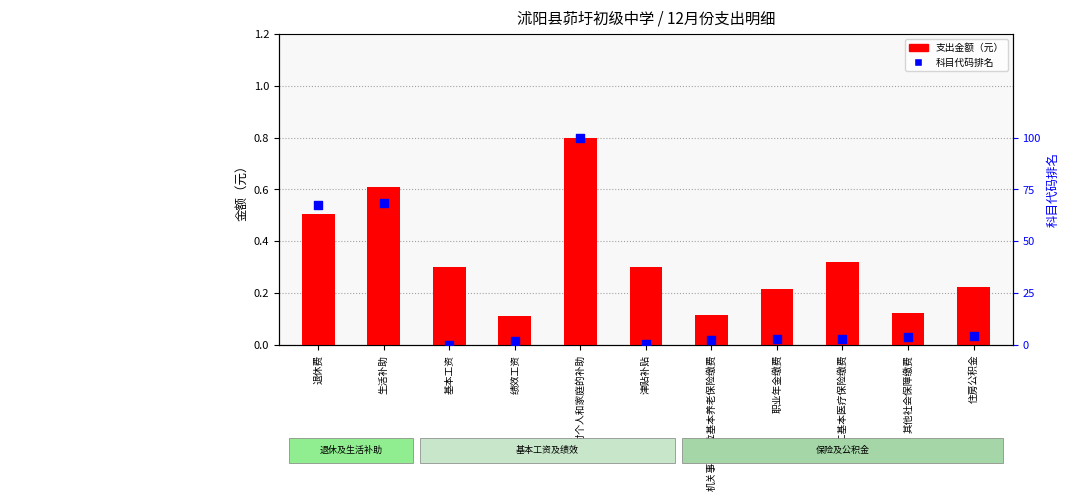

At which category is the sum across all series the highest?

其他对个人和家庭的补助